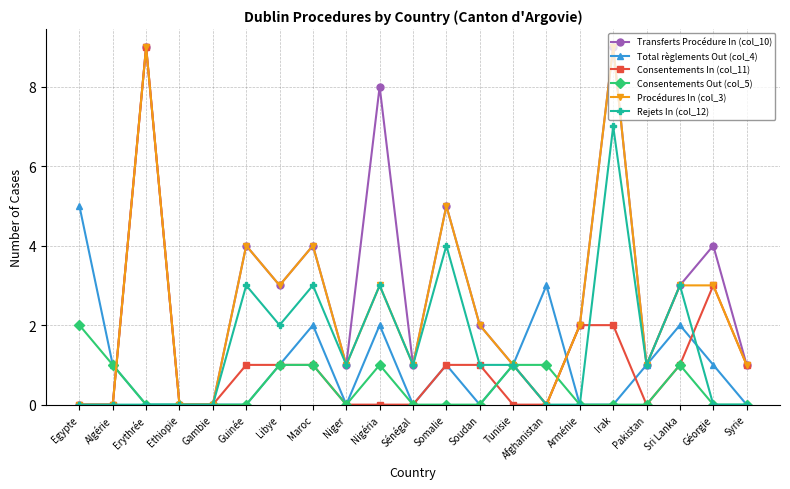

Between Egypte and Soudan, which series saw the biggest shift?

Total règlements Out (col_4)